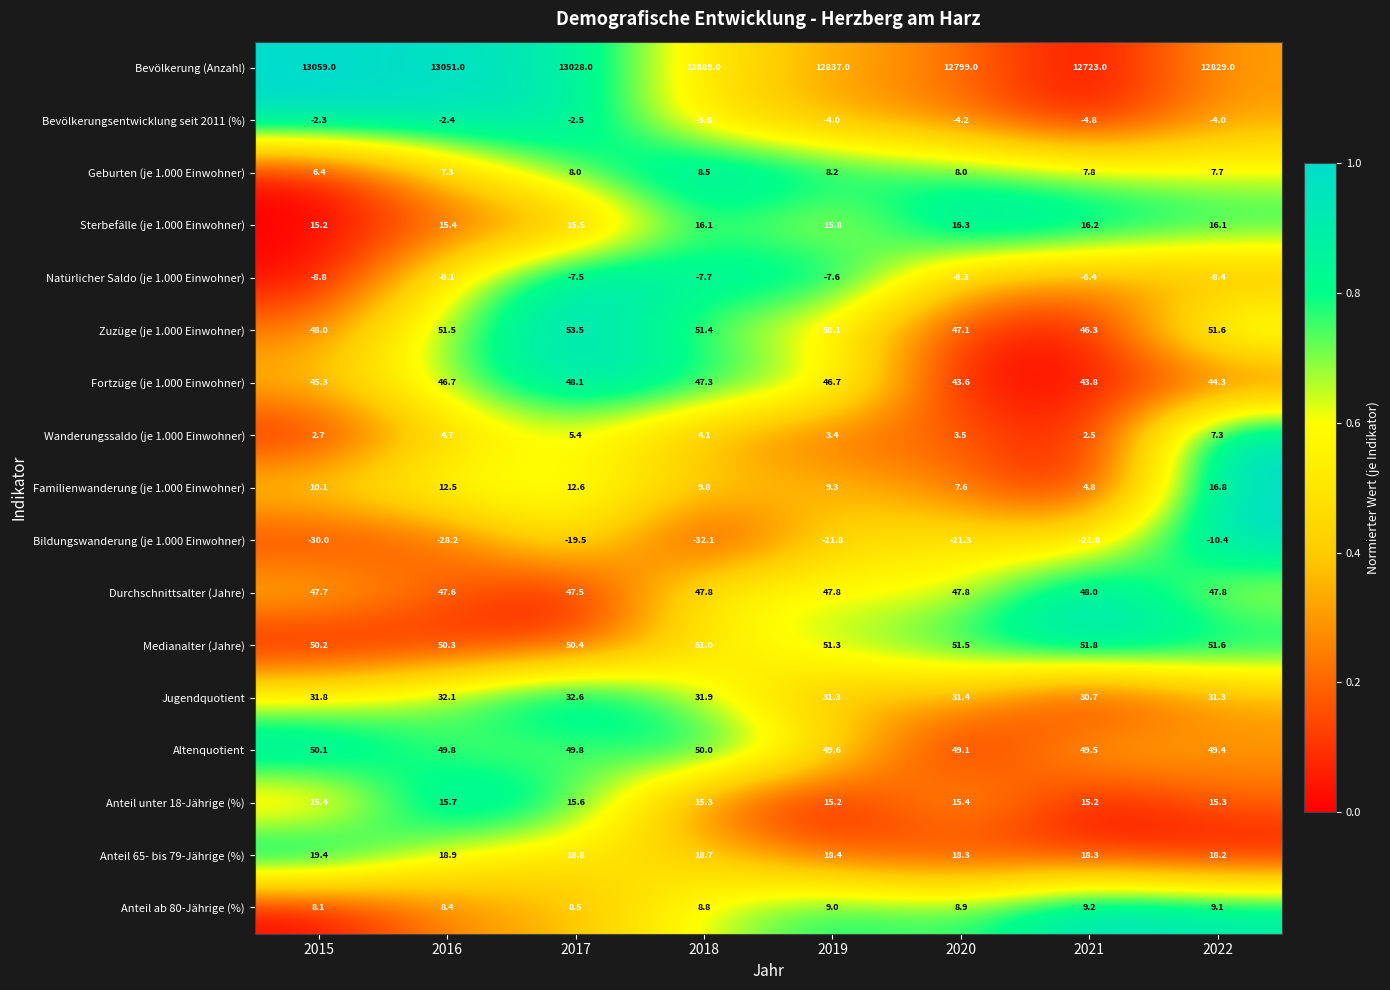

Between 2018 and 2022, which series saw the biggest shift?

Bevölkerung (Anzahl)